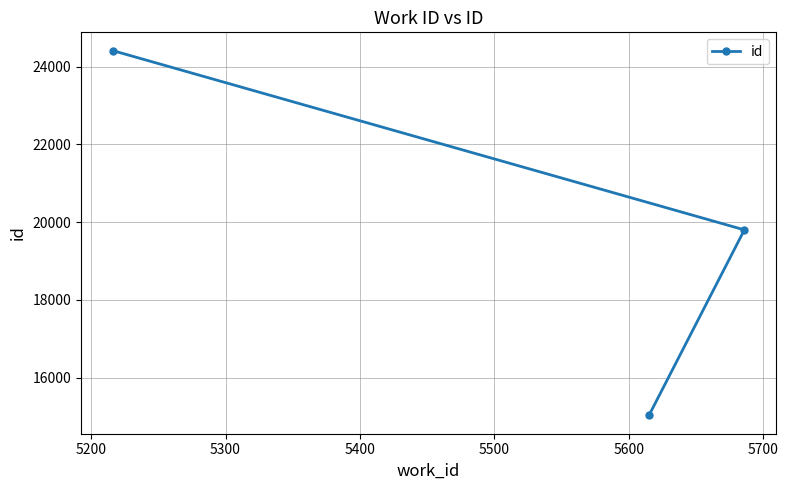

What is the average value?

19747